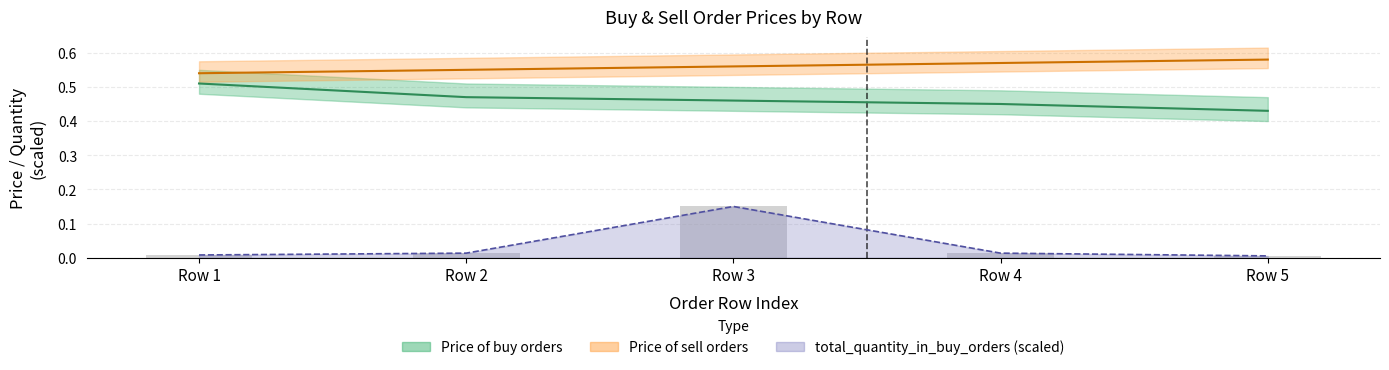

How many distinct data groups are displayed?

3